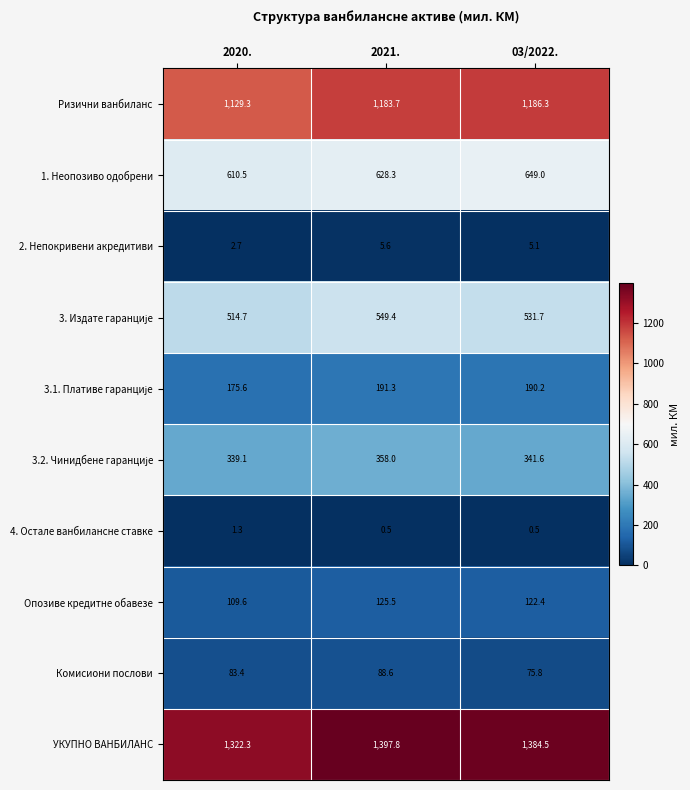

Where does the Ризични ванбиланс series first go above 1183?

2021.